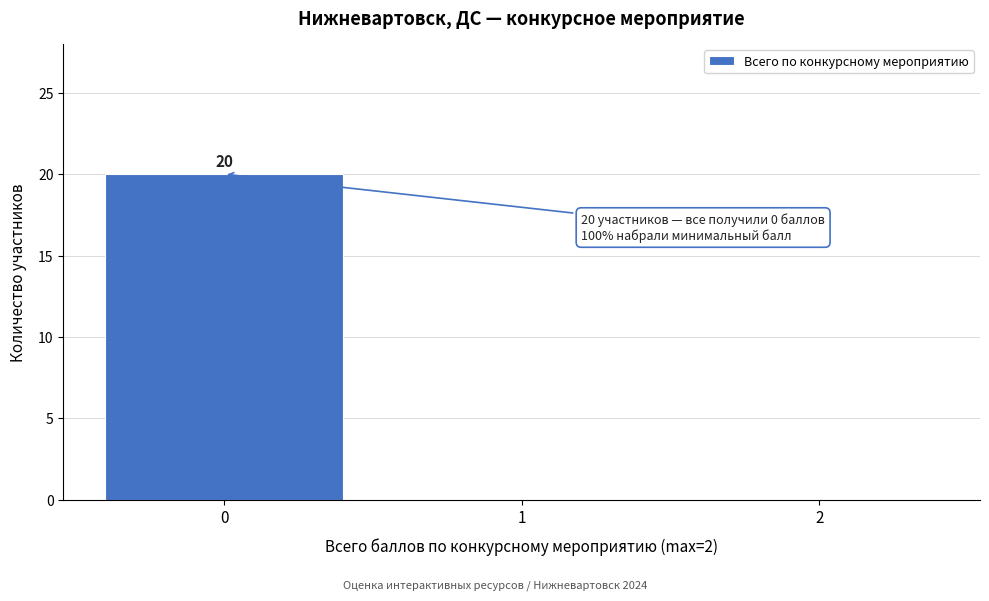

Which range on the x-axis has the tallest bar?

-0.5 to 0.5